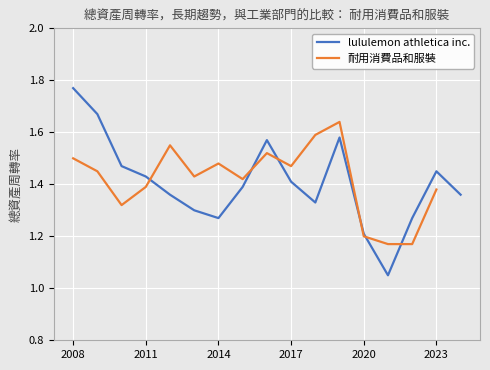

At which label is the value closest to 1?

2021-01-31